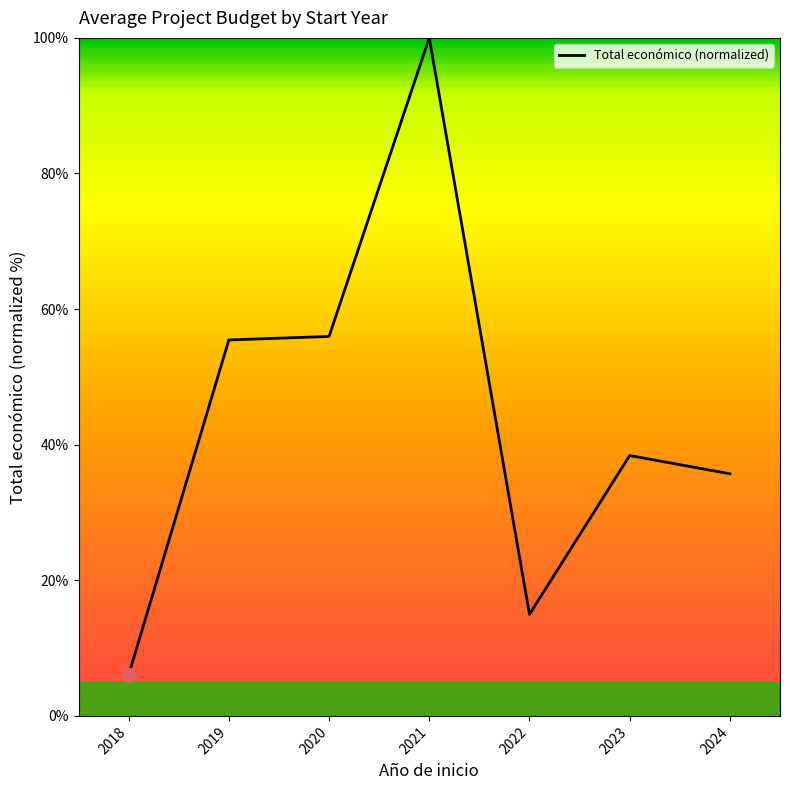

Reading right to left, what are all the values shown in this chart?

2024=35.7	2023=38.4	2022=15.0	2021=100.0	2020=56.0	2019=55.4	2018=6.0